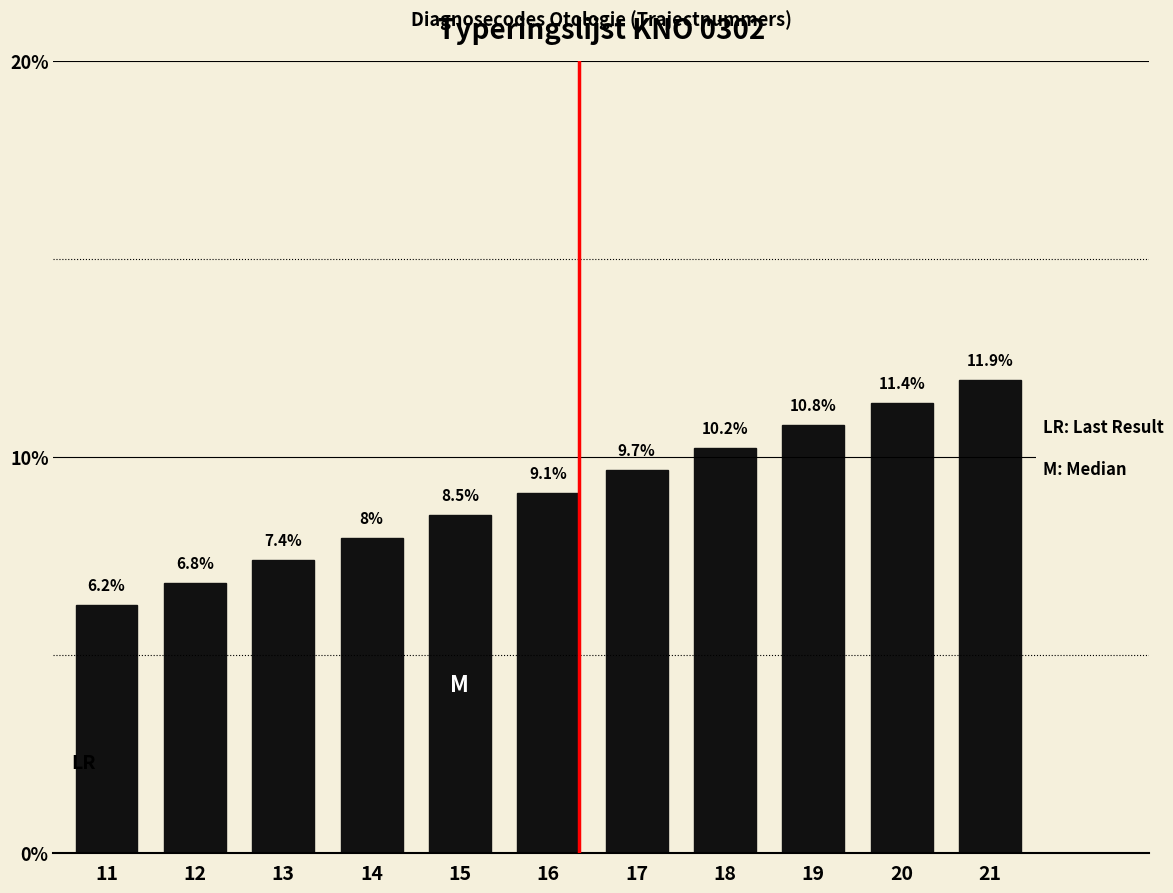

Is it true that the value at 21 is 11.9?

True